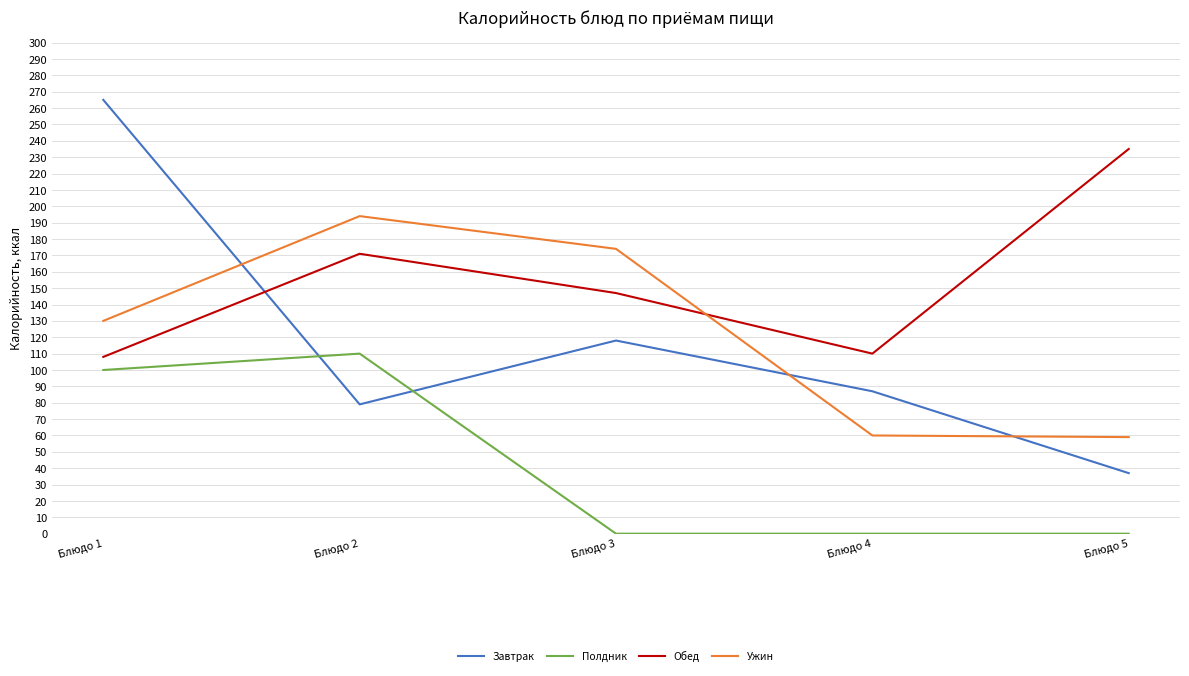

Is this an area chart (filled region under the line)?

No